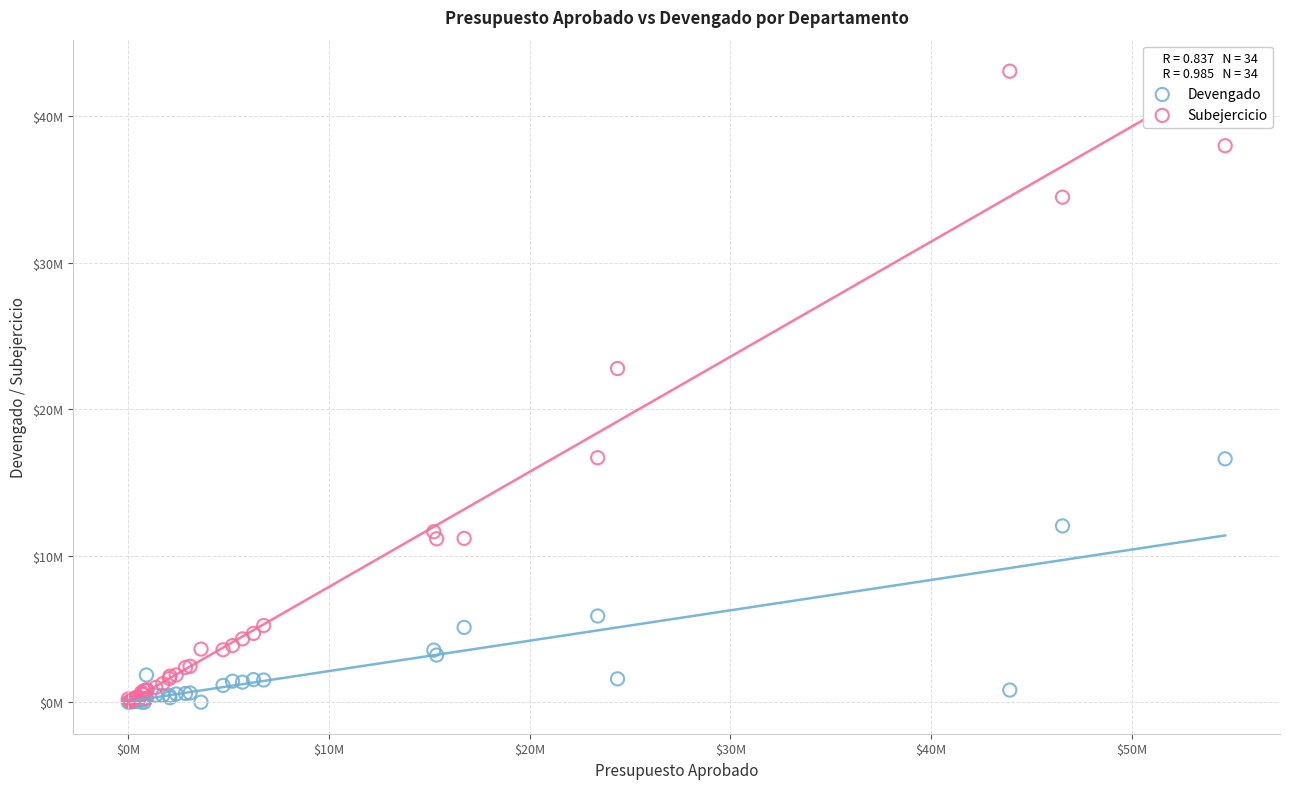

What are all the series names shown in the legend?

Devengado, Subejercicio